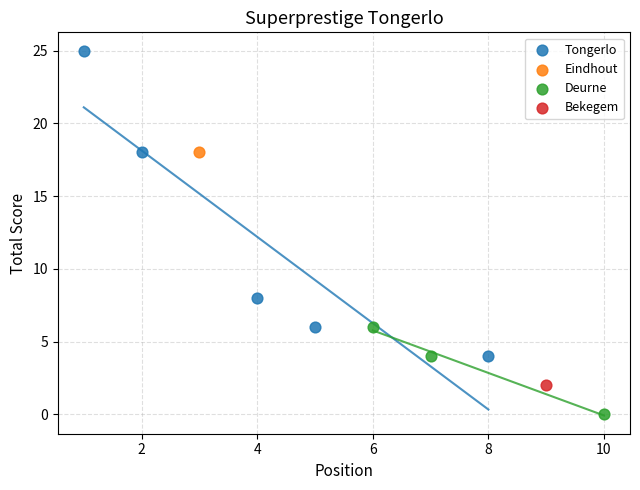

What are all the series names shown in the legend?

Tongerlo, Eindhout, Deurne, Bekegem